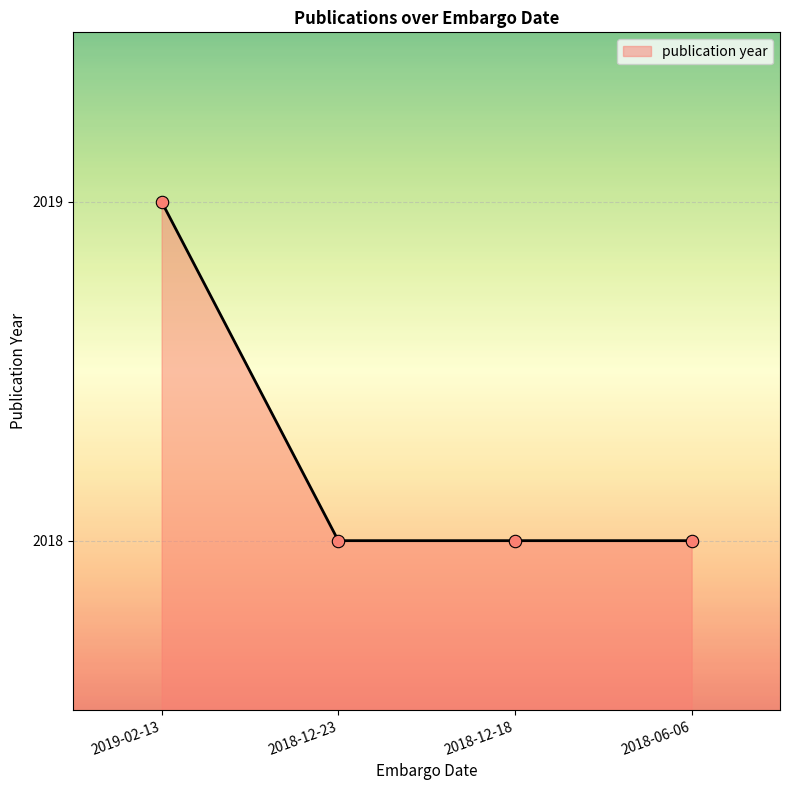

What is the ratio of the value at 2018-06-06 to the value at 2019-02-13?

1.0